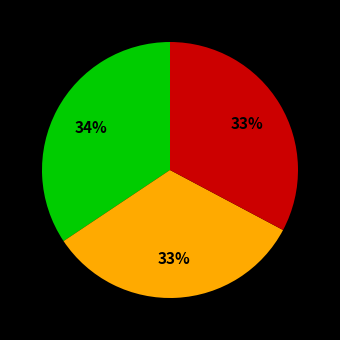

To the nearest percent, what is the average slice percentage?

33%